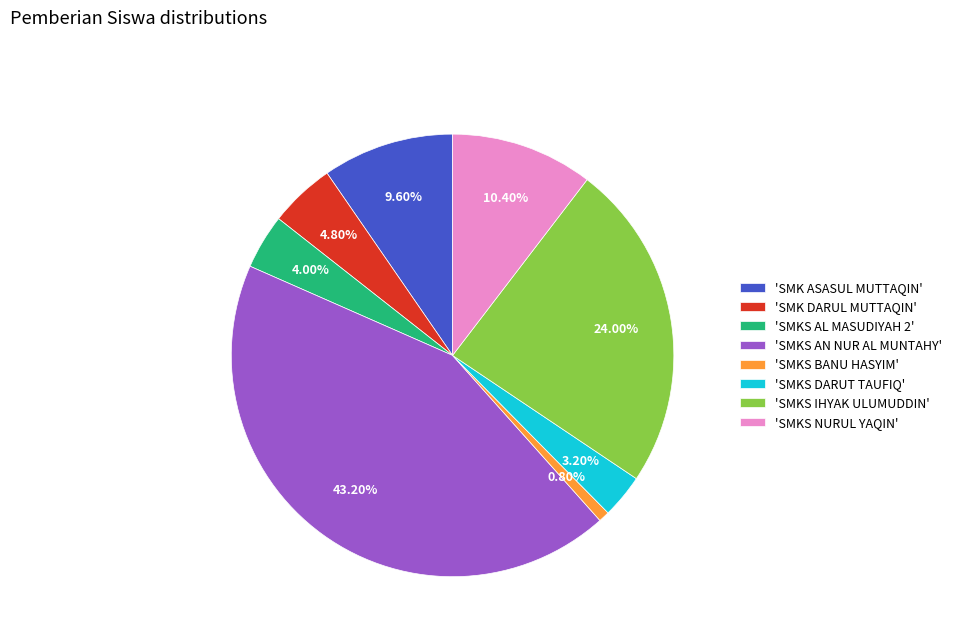

What is the smallest slice in the pie chart?

'SMKS BANU HASYIM'